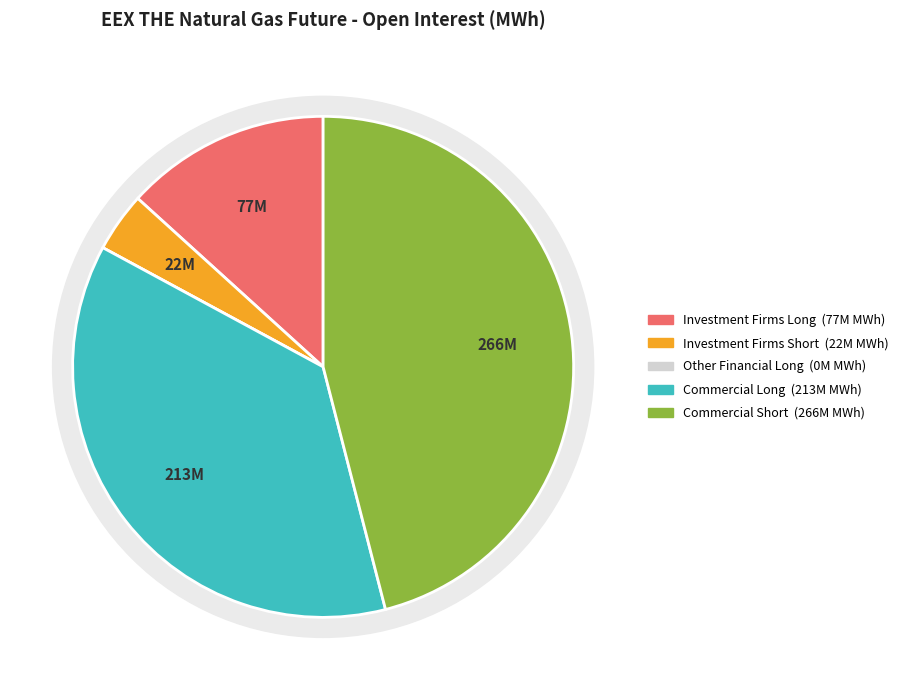

What is the change in value from Other Financial Long to Commercial Short?

+265930540